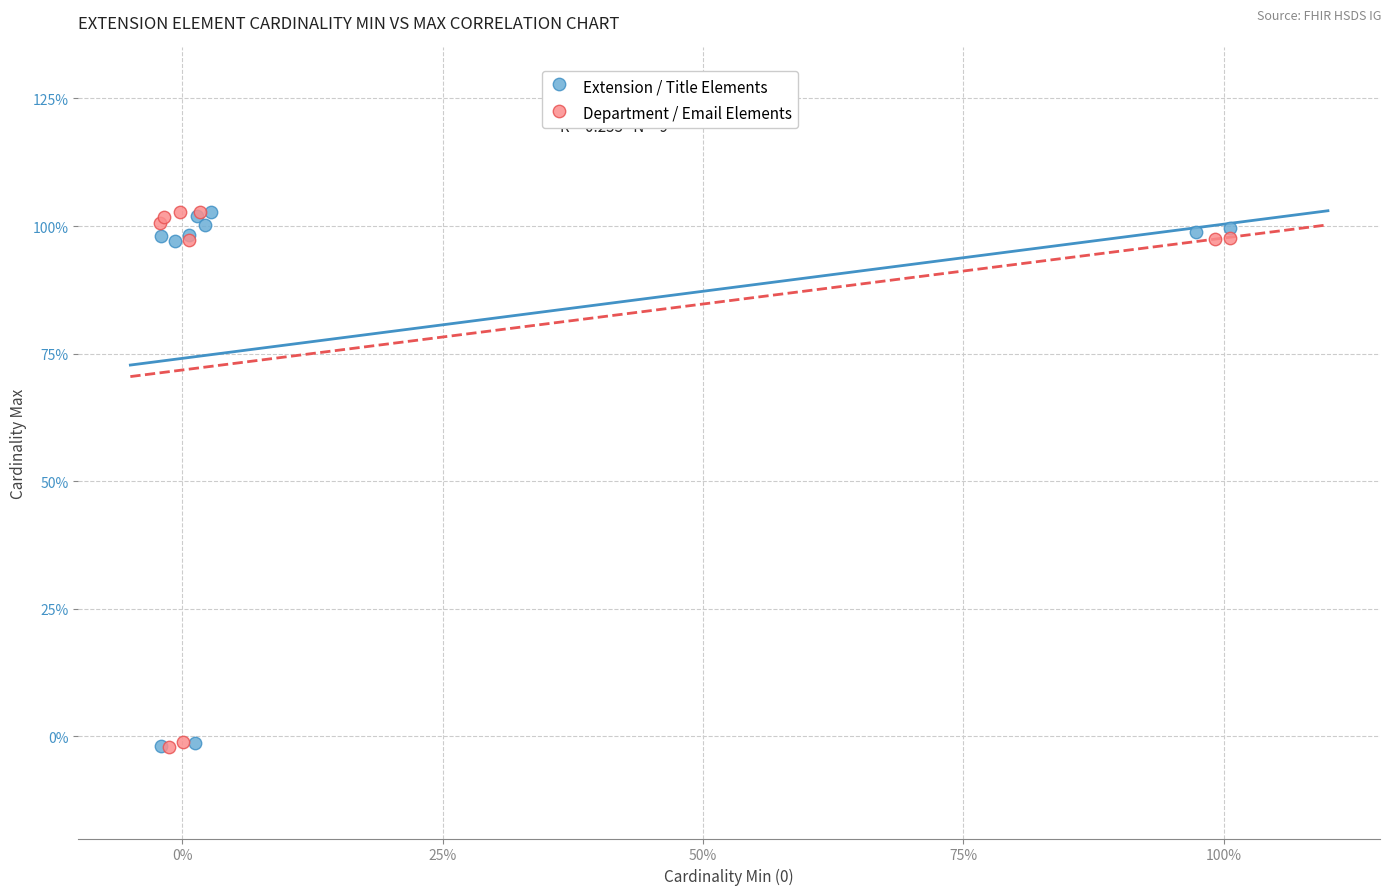

What are all the series names shown in the legend?

Extension / Title Elements, Department / Email Elements